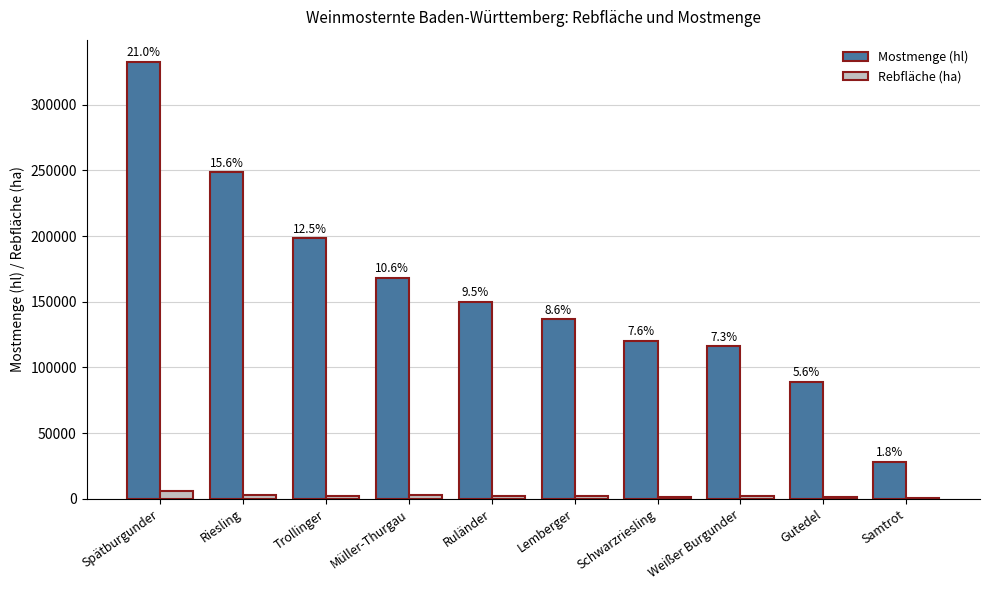

Reading left to right, transcribe all the data shown in this chart.

Mostmenge (hl): Spätburgunder=332933	Riesling=248594	Trollinger=198313	Müller-Thurgau=168206	Ruländer=150185	Lemberger=136776	Schwarzriesling=120320	Weißer Burgunder=116141	Gutedel=88913	Samtrot=28113
Rebfläche (ha): Spätburgunder=6117	Riesling=3030	Trollinger=2032	Müller-Thurgau=2571	Ruländer=2413	Lemberger=1827	Schwarzriesling=1501	Weißer Burgunder=1752	Gutedel=1069	Samtrot=415